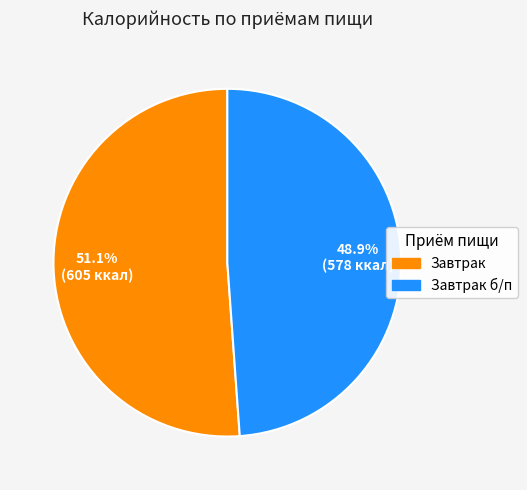

Is there a majority slice in this chart?

Yes